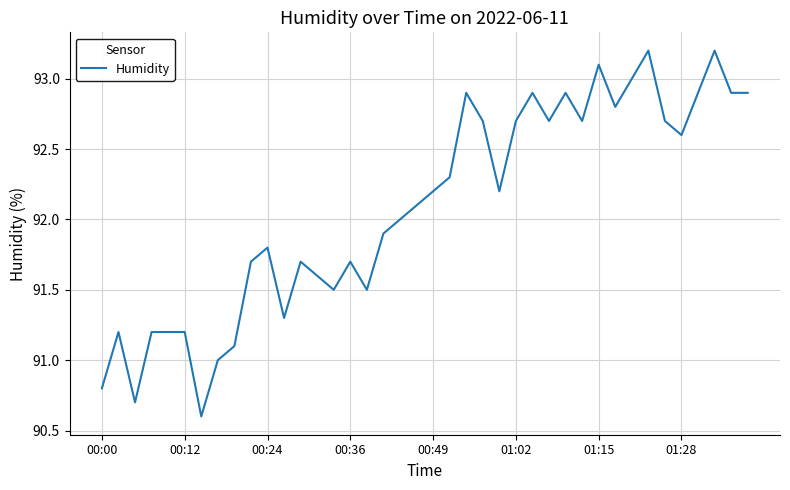

What is the difference between the maximum and minimum values?

2.6